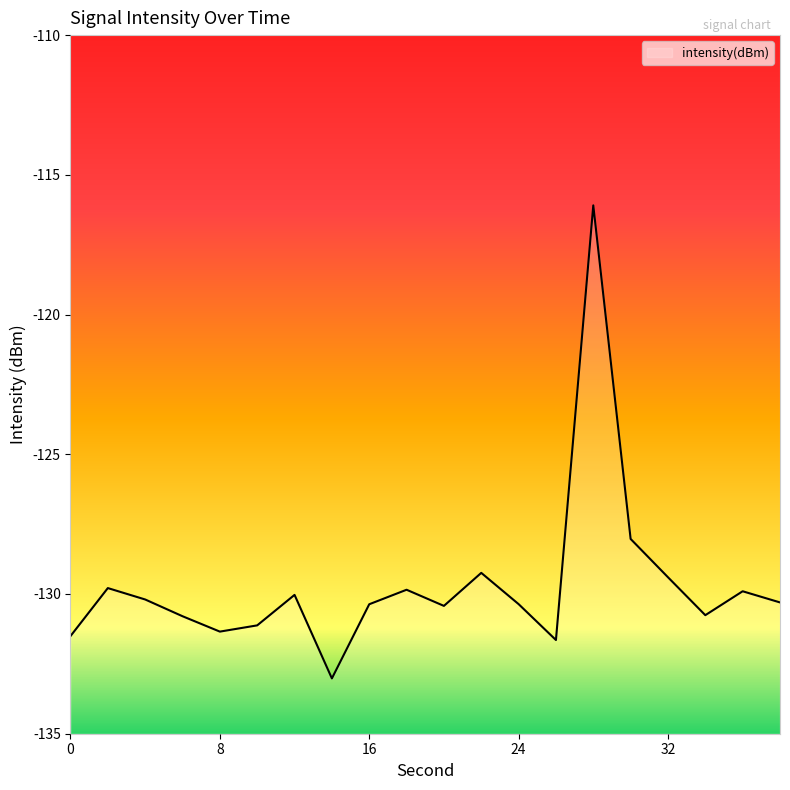

What is the change in value from 4 to 8?

-1.1